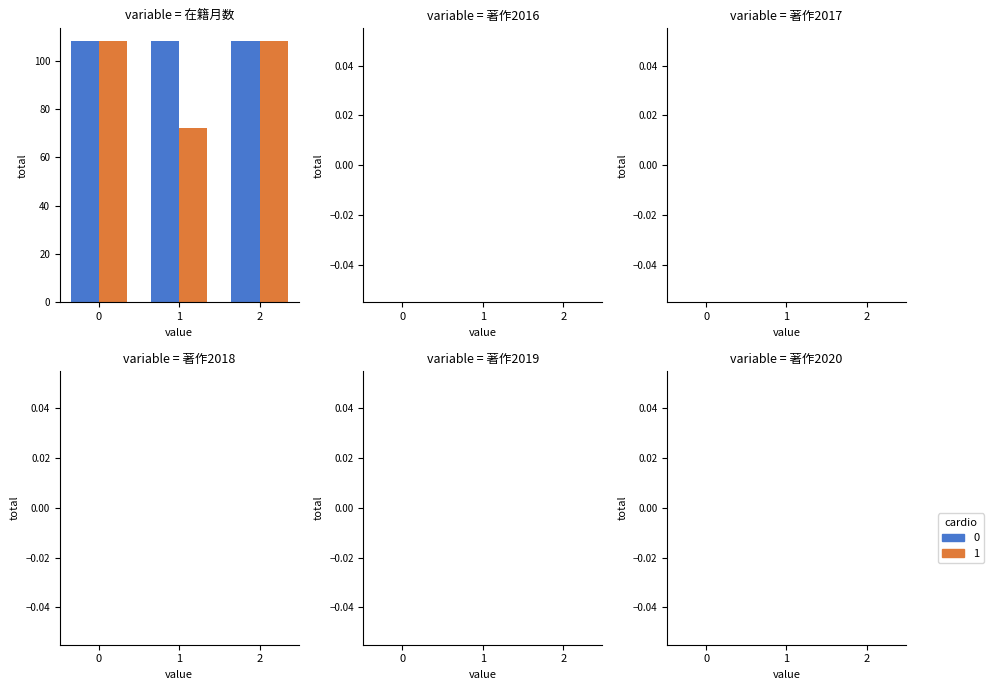

What is the greatest value displayed?

108